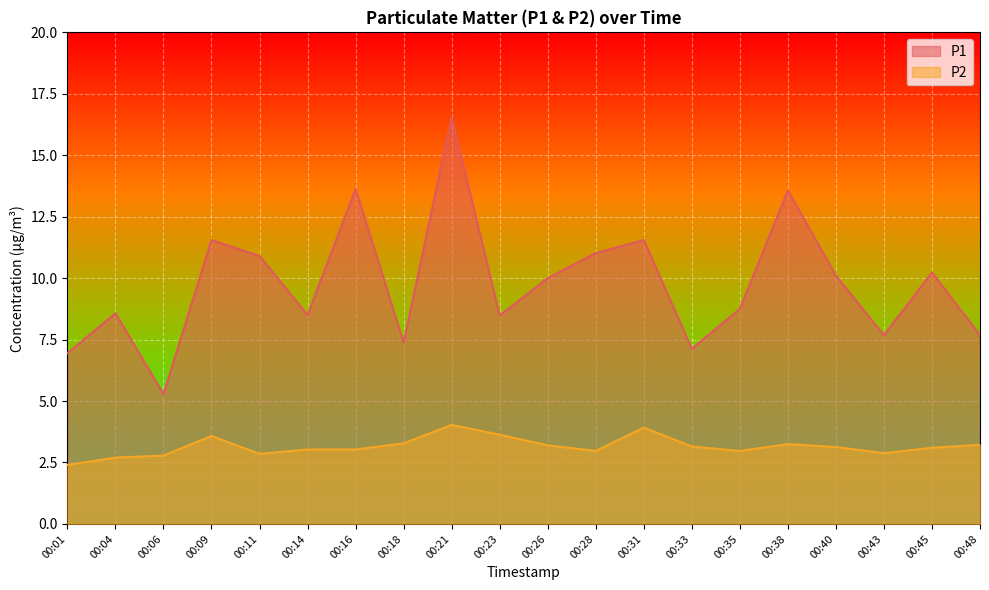

True or false: P2 and P1 intersect in this chart.

False